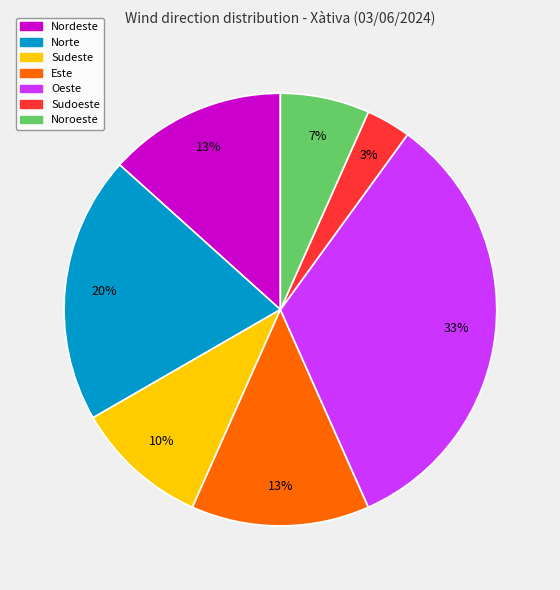

Does Nordeste account for over 50% of the chart?

No